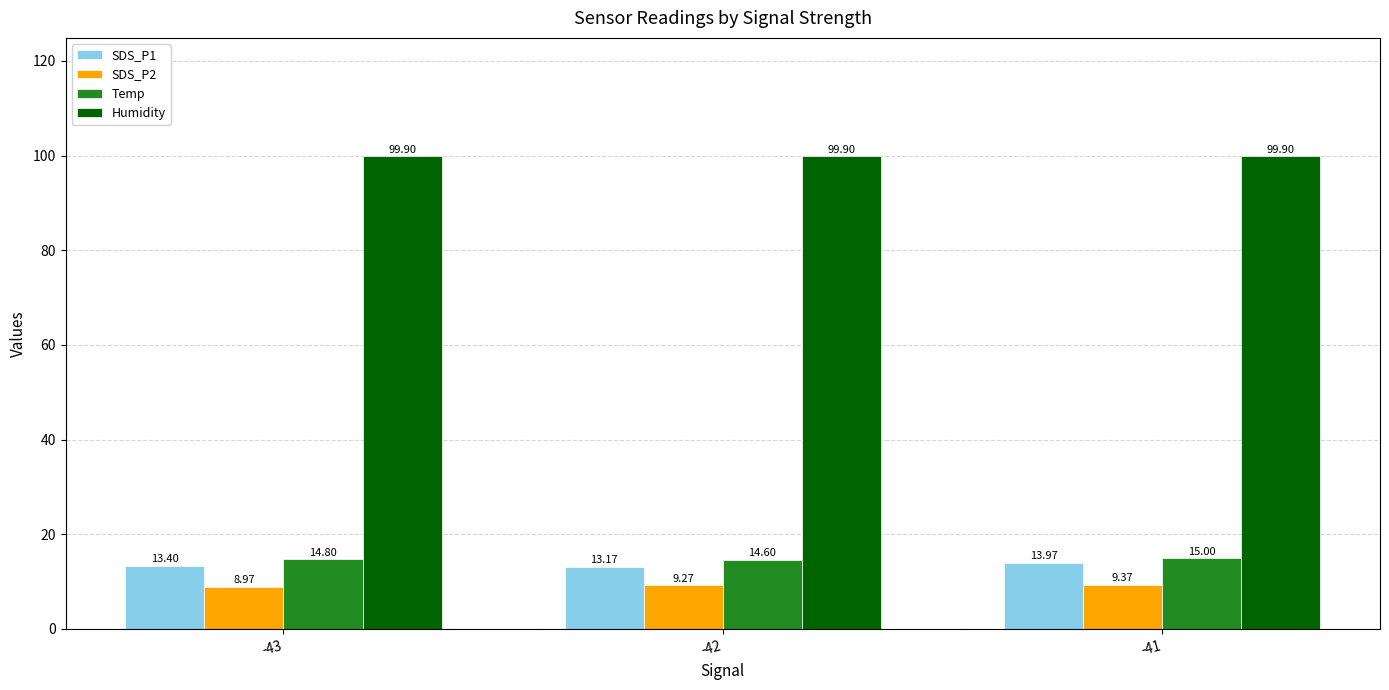

The value of SDS_P2 at -43 is 9.0. True or false?

True